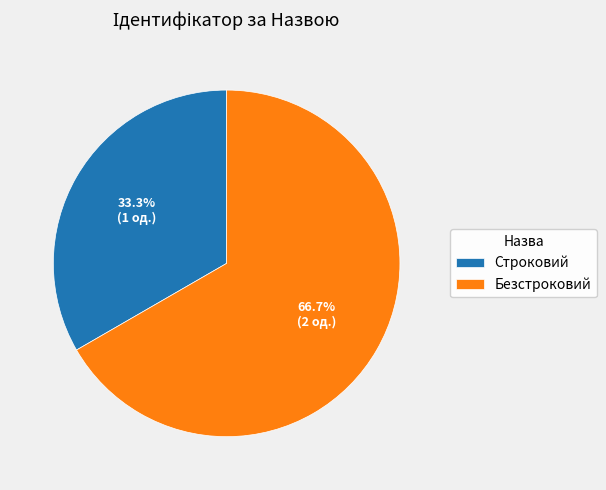

Rank the categories by value from lowest to highest.

Строковий, Безстроковий